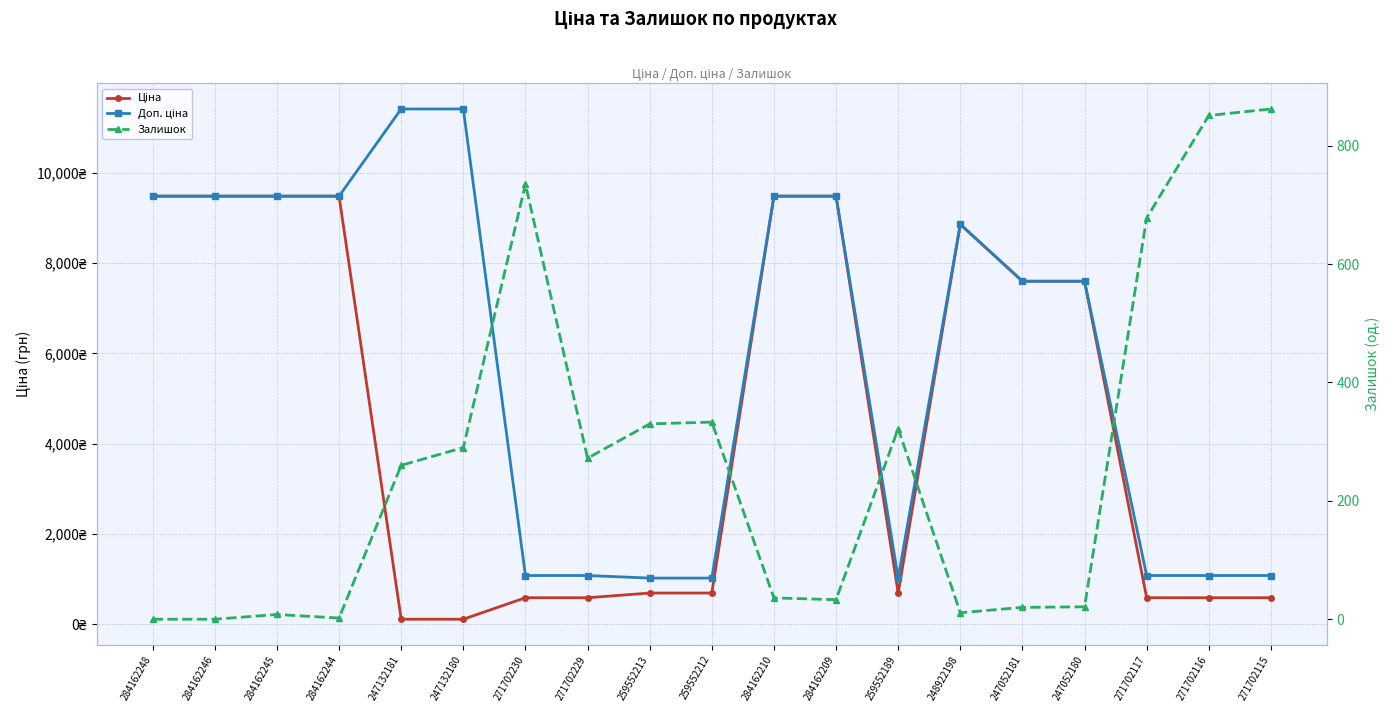

Is it true that Залишок equals 533.1 at 271702115?

False